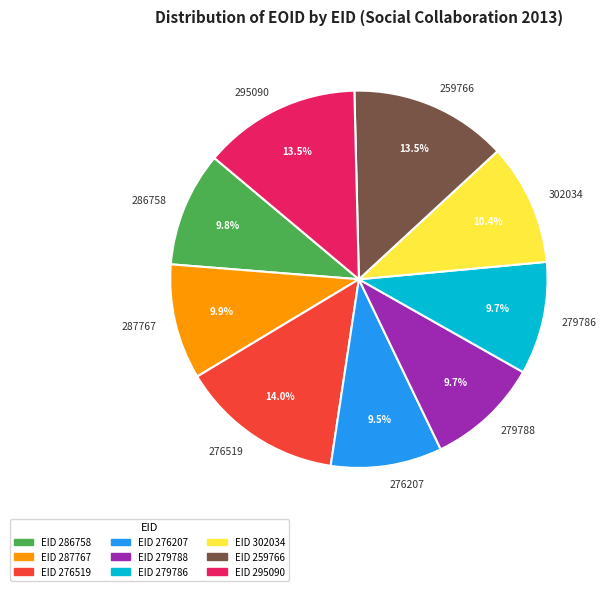

Is there a majority slice in this chart?

No